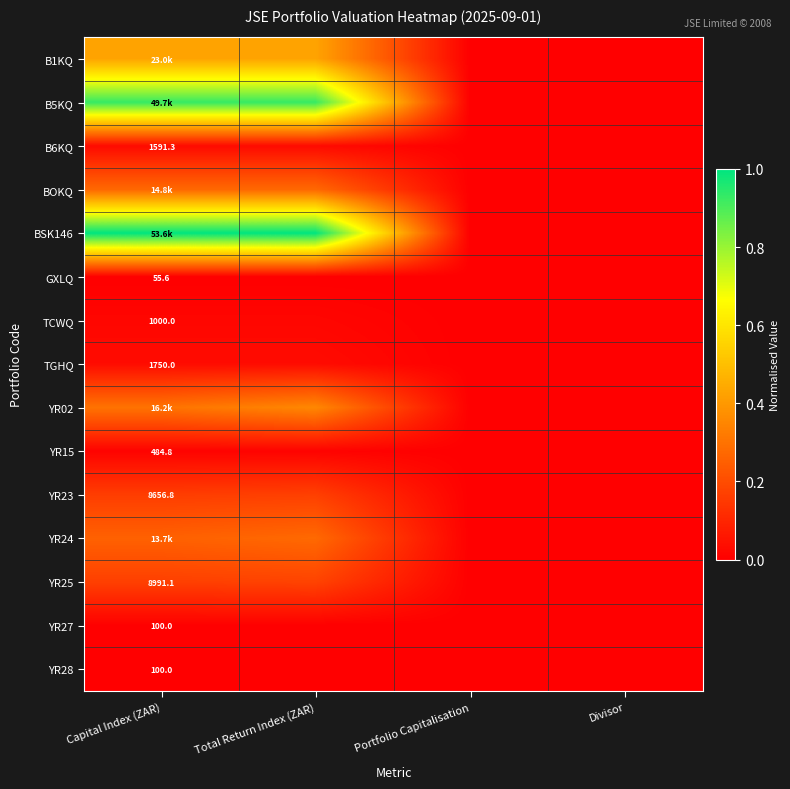

The value of YR02 at Capital Index (ZAR) is 0.3. True or false?

True